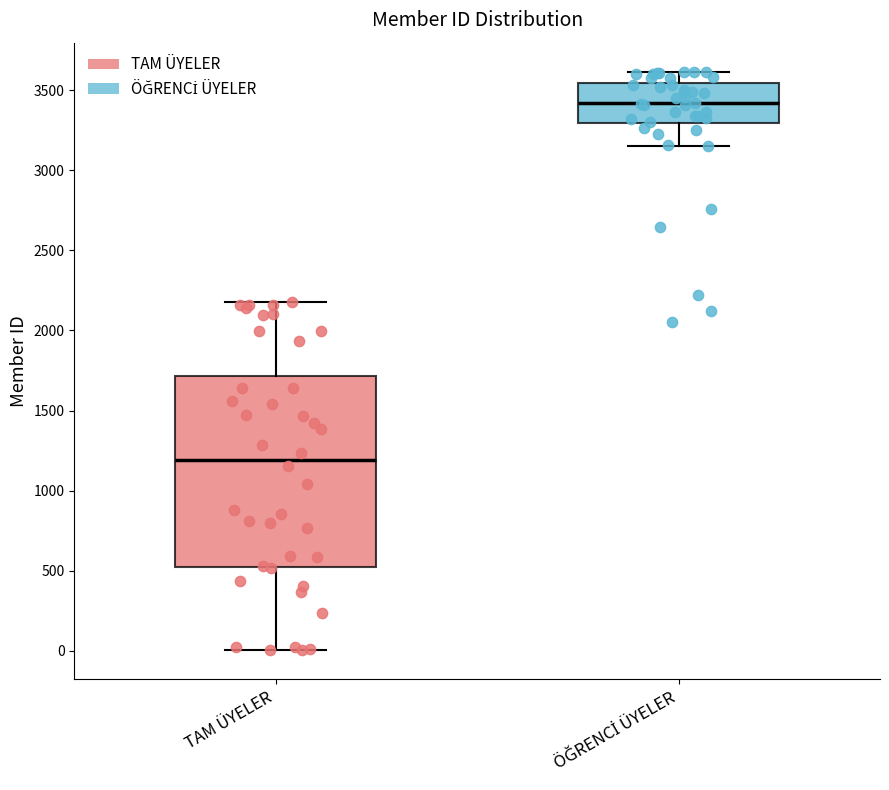

Which box is the tallest, from its lower edge to its upper edge?

TAM ÜYELER